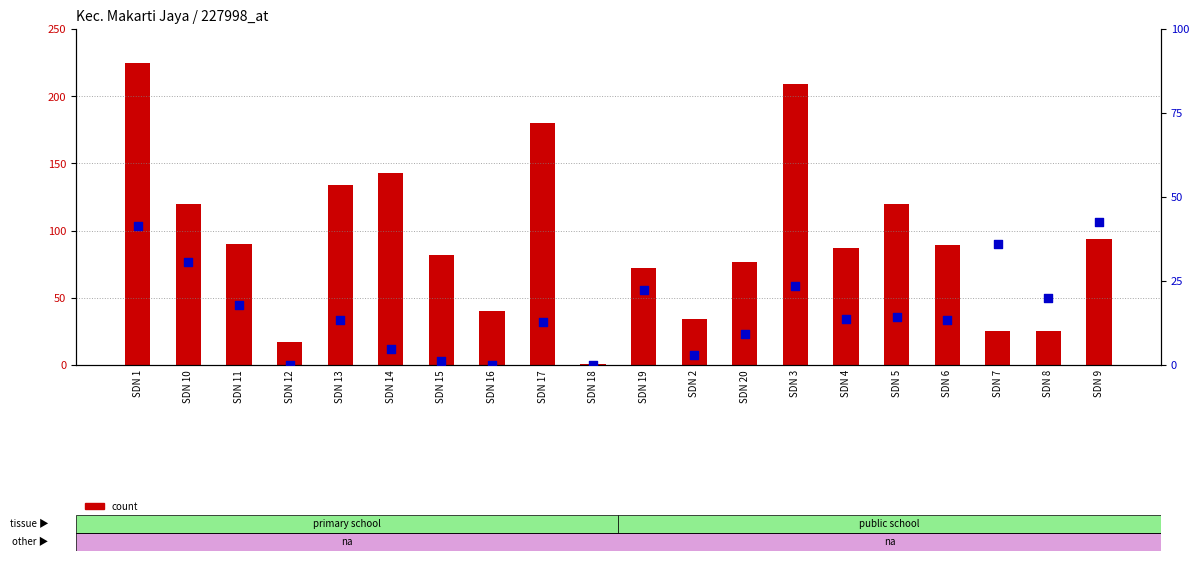

At how many categories does at least one series exceed 47?

14